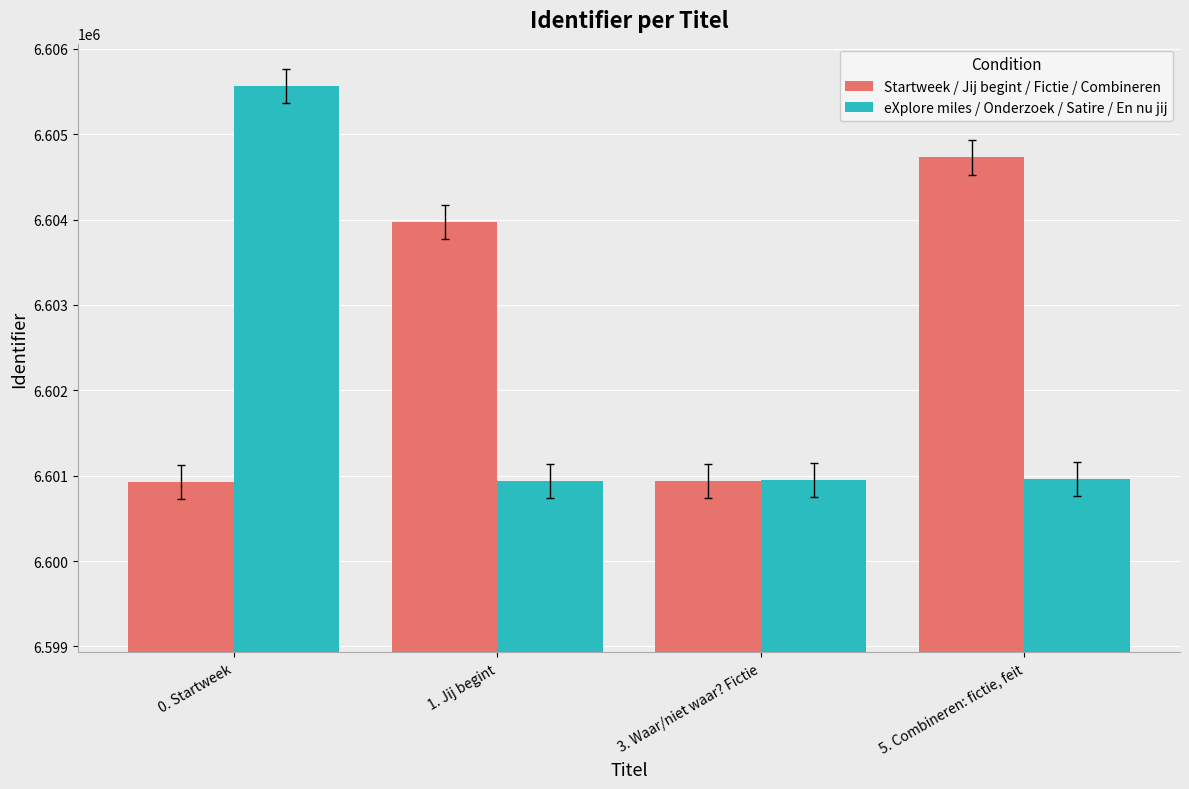

Which series has the widest spread of values?

eXplore miles / Onderzoek / Satire / En nu jij